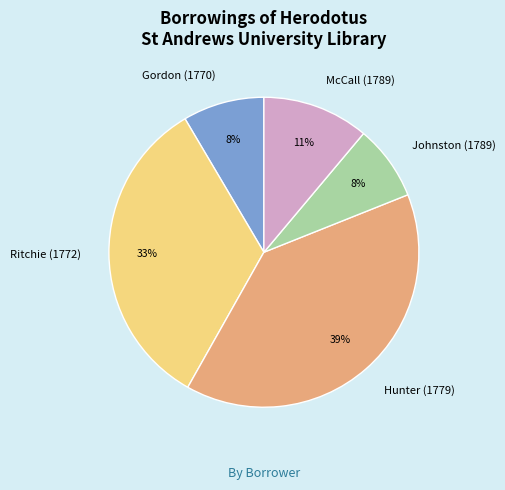

To the nearest percent, what is the difference between the largest and smallest slice percentages?

31%